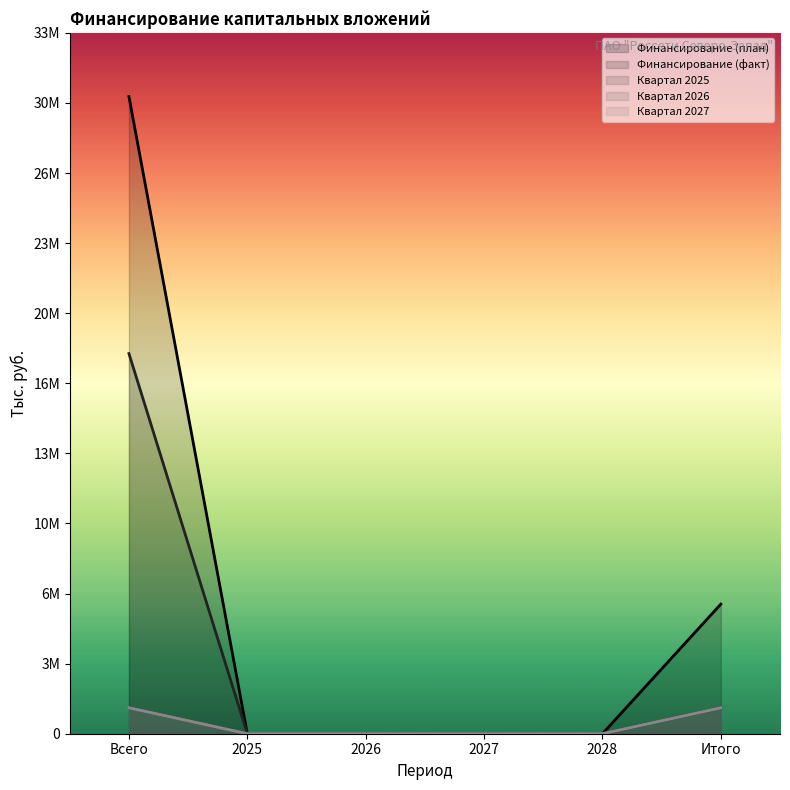

List the labels in order of Финансирование (факт) value, smallest first.

2025, 2026, 2027, 2028, Итого, Всего